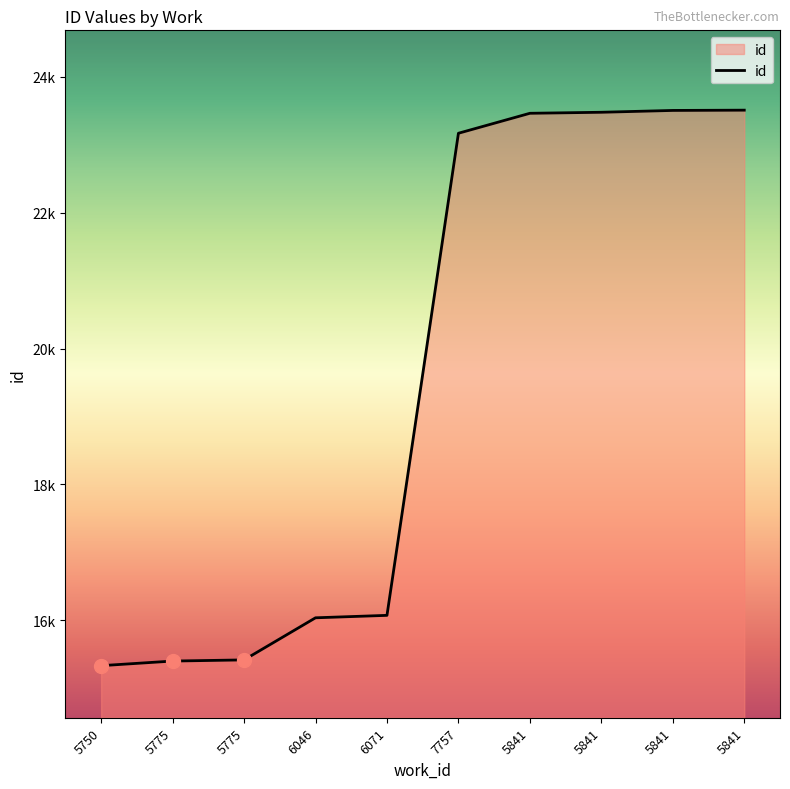

Approximately how many times larger is the value at 5775 compared to 5750?

1.0